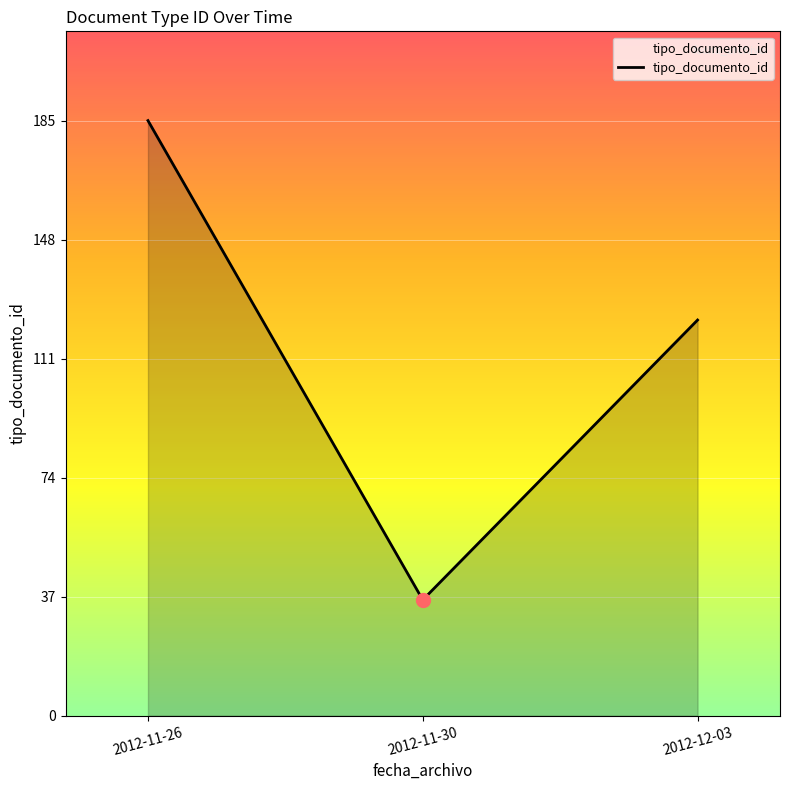

What is the sum of the values at 2012-12-03 and 2012-11-30?

159